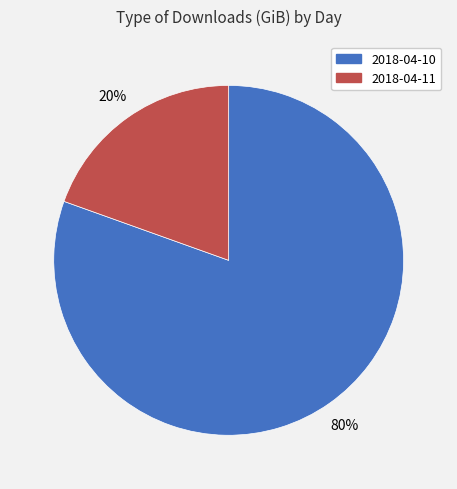

Which category has the smallest portion of the pie?

2018-04-11